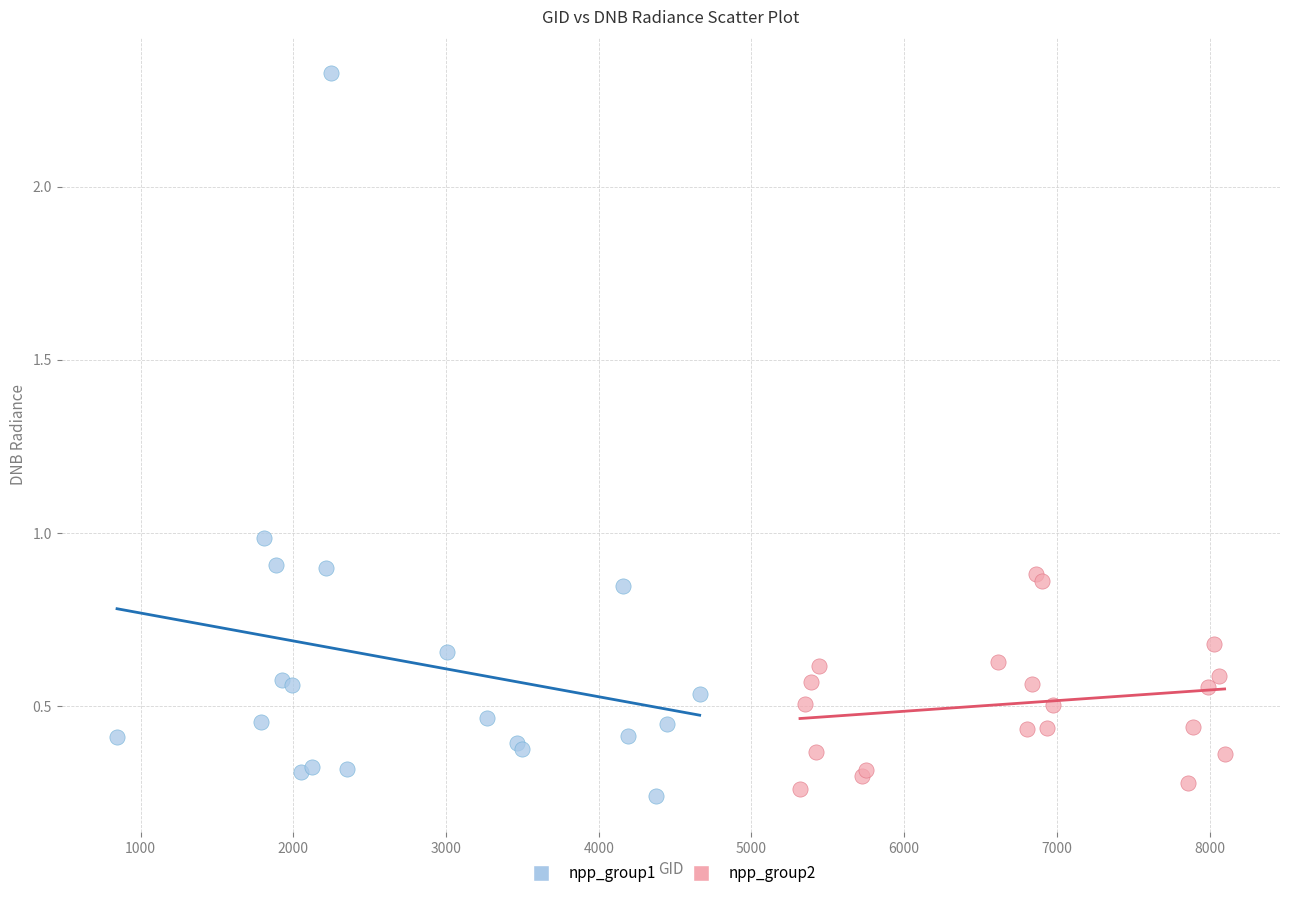

Which series reaches the maximum Y coordinate?

npp_group1